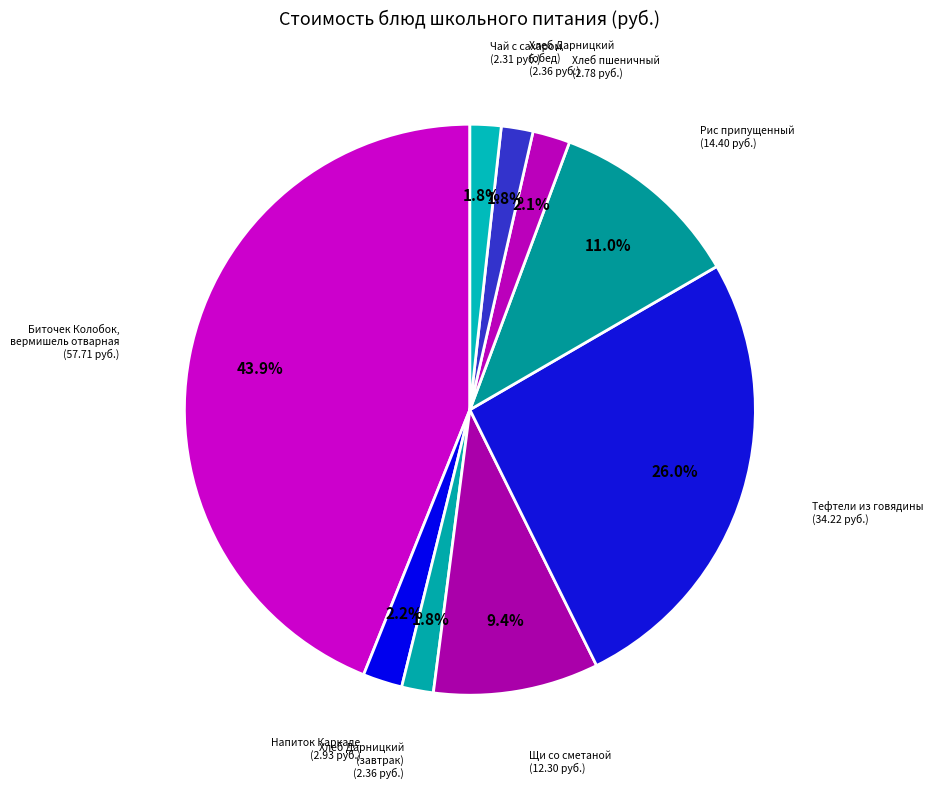

How many segments does this pie chart have?

9